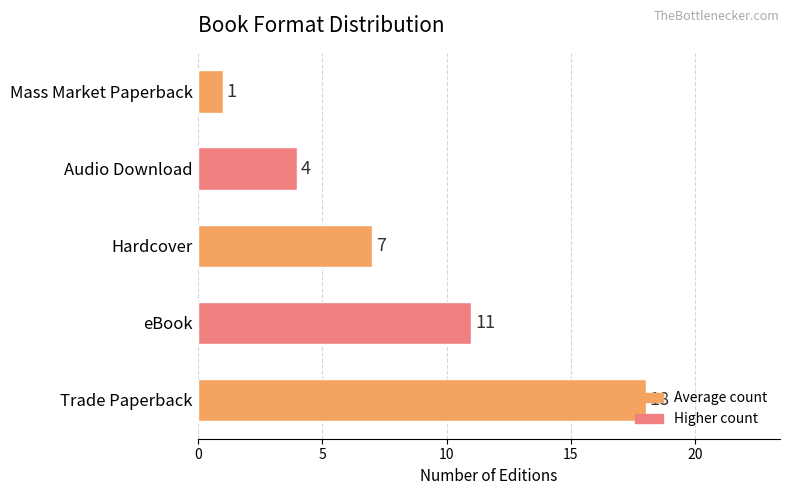

How many data points are less than 7?

2